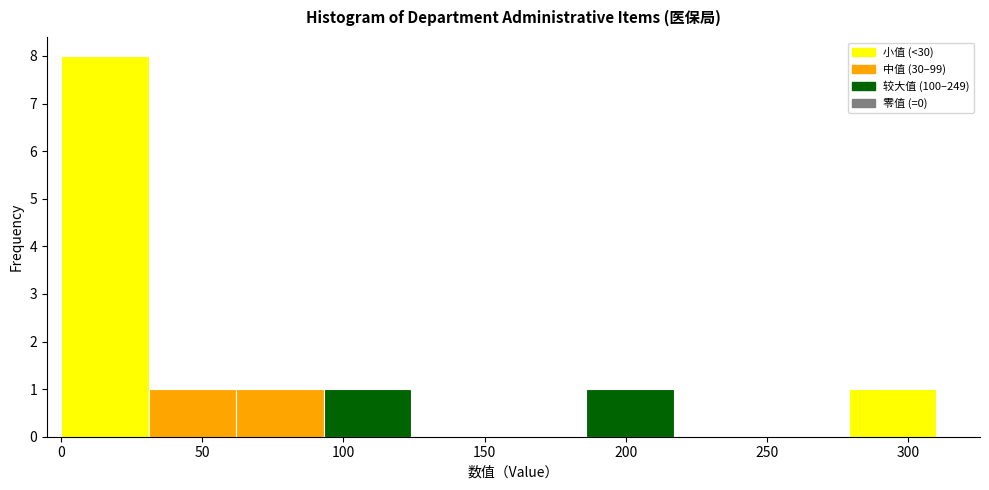

Over which range of the x-axis is the bar tallest?

0 to 31